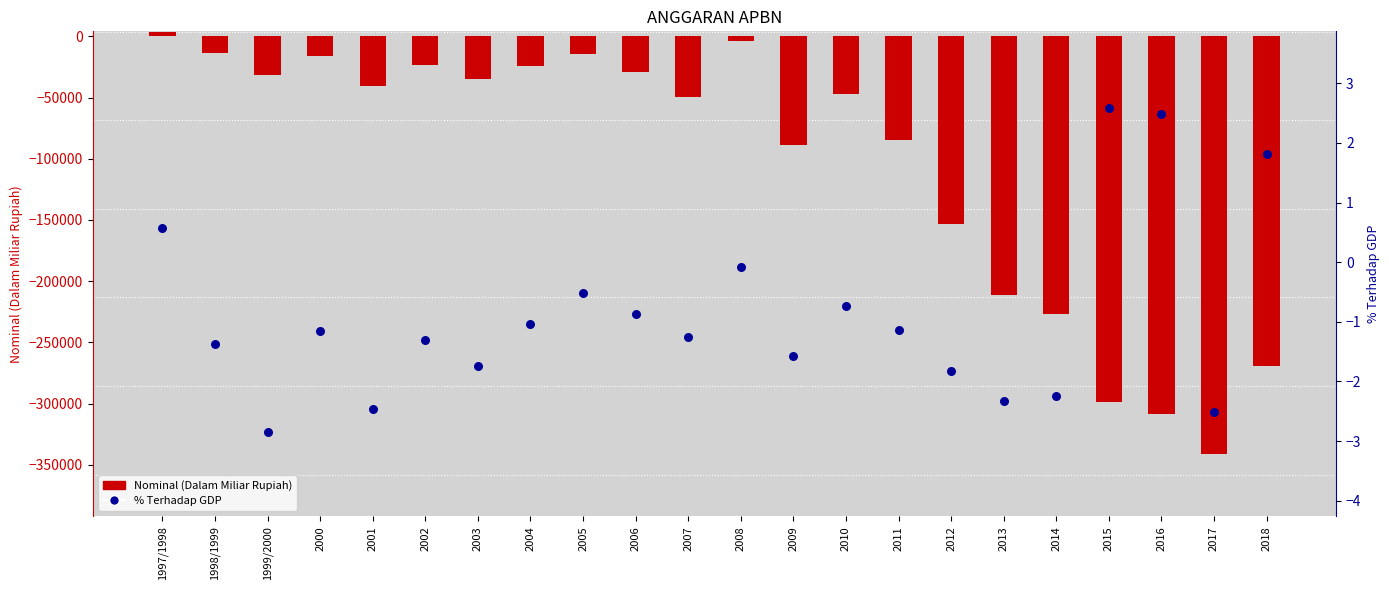

What are all the series names shown in the legend?

Nominal (Dalam Miliar Rupiah), % Terhadap GDP